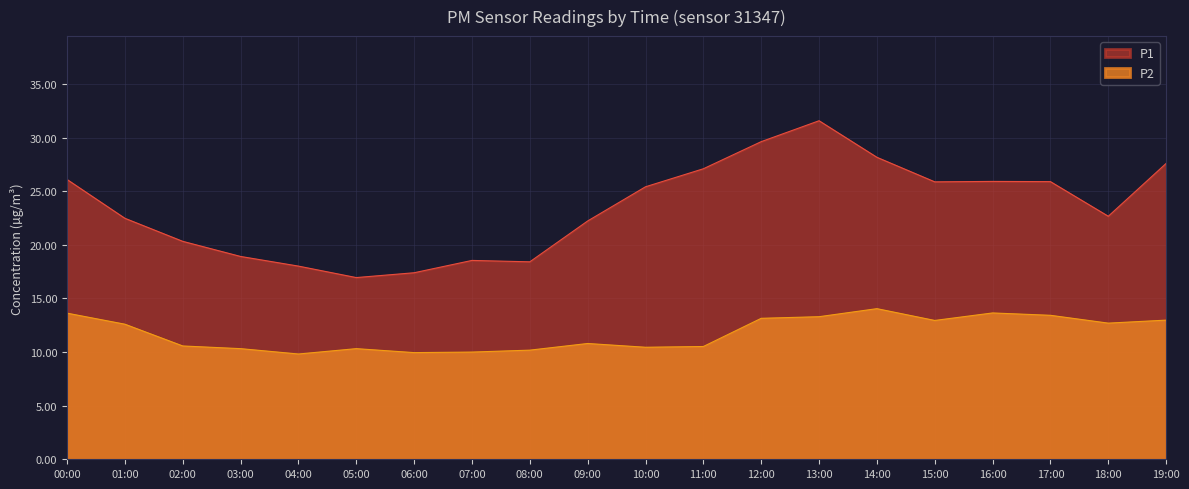

Which category has the lowest value across all series?

04:00